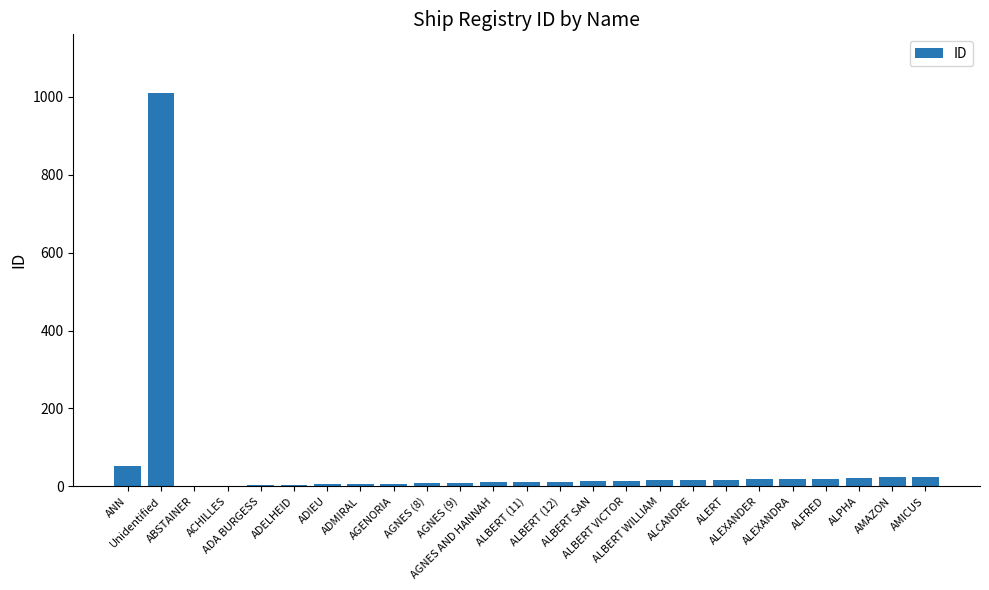

At which category does the chart reach its peak across all series?

Unidentified